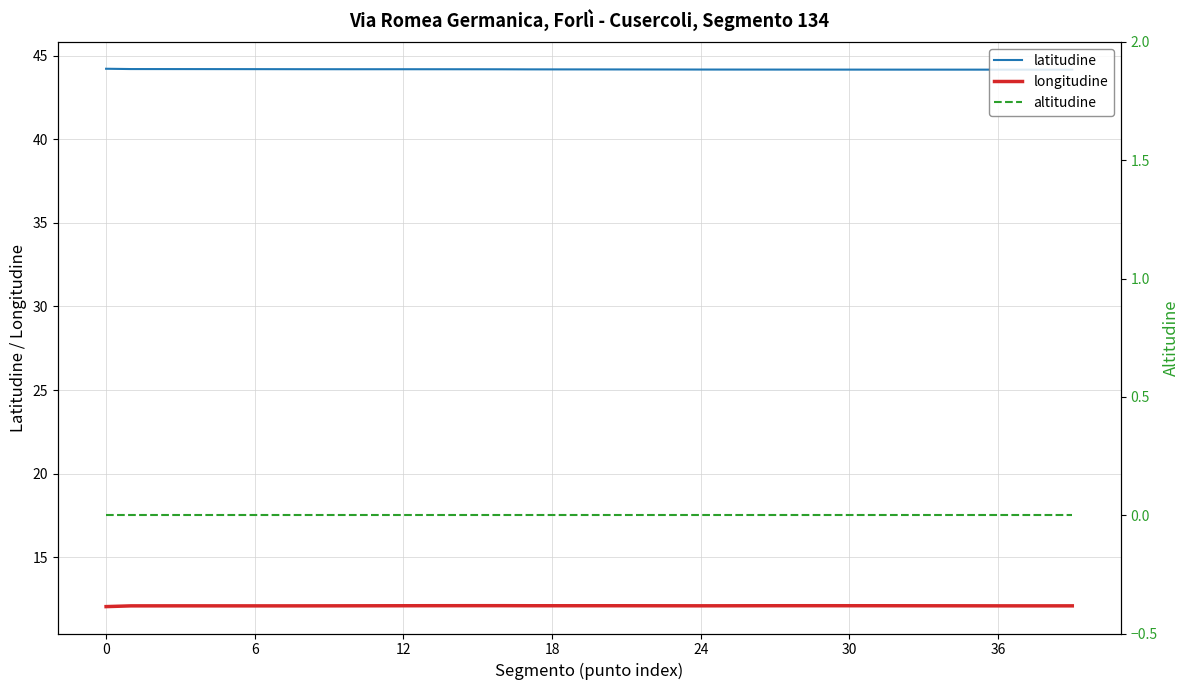

Where is the first local maximum for latitudine?

11